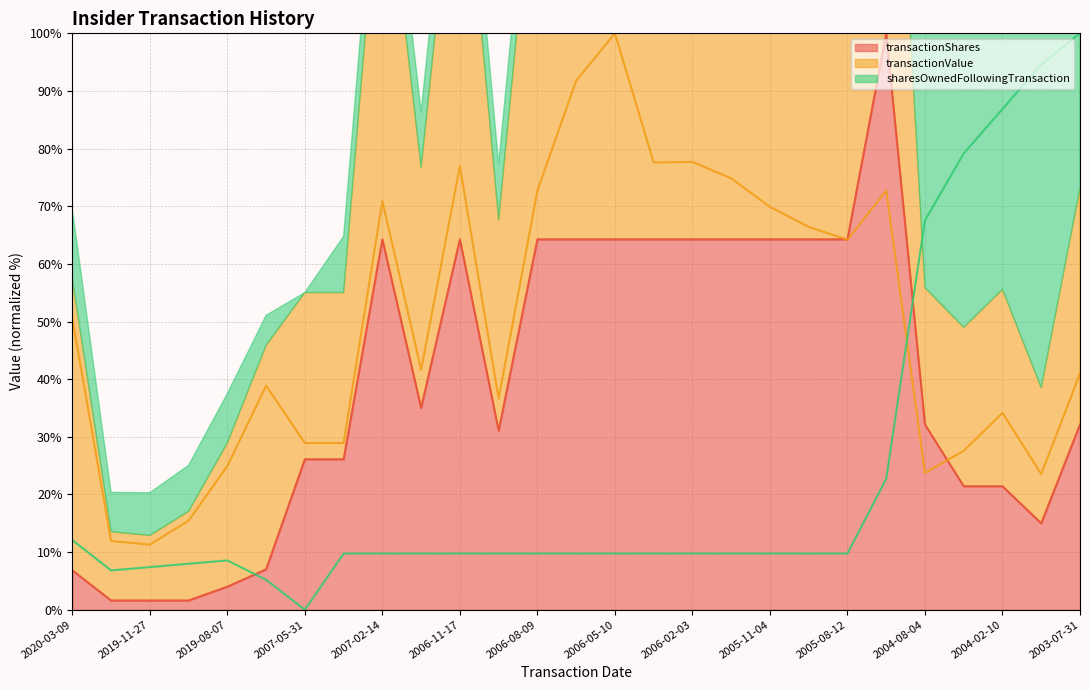

True or false: transactionValue (line) and transactionShares (line) cross at least once.

True